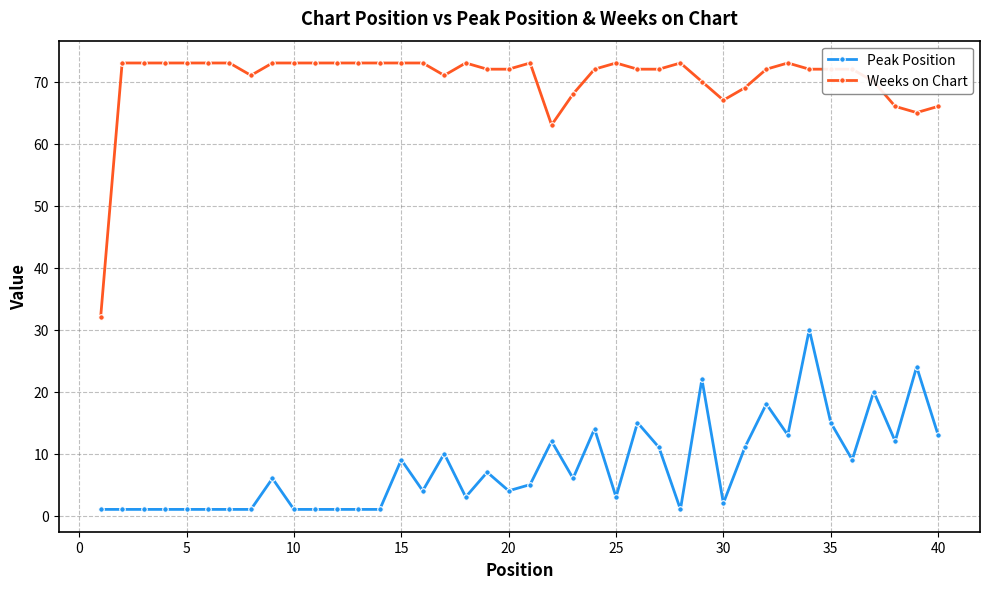

Which series has the largest total across all categories?

Weeks on Chart